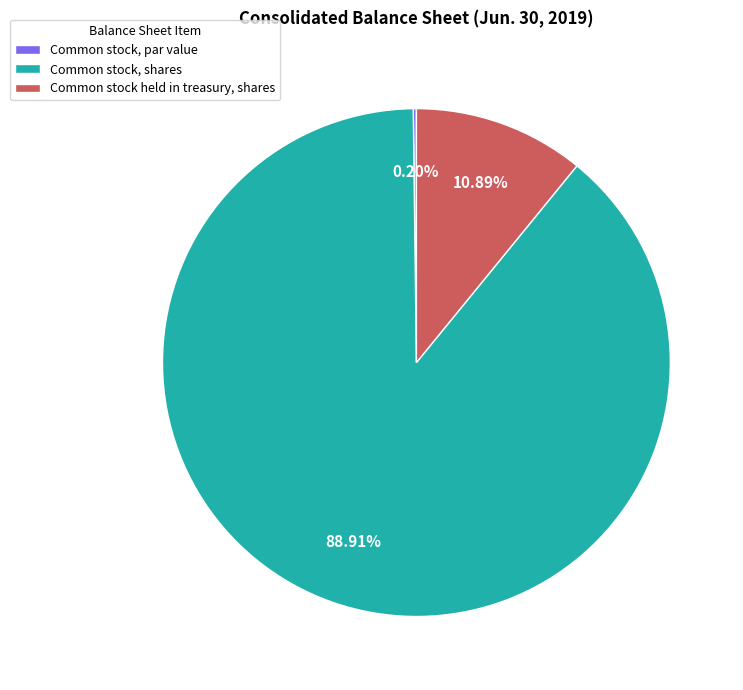

Which category has the biggest portion of the pie?

Common stock, shares